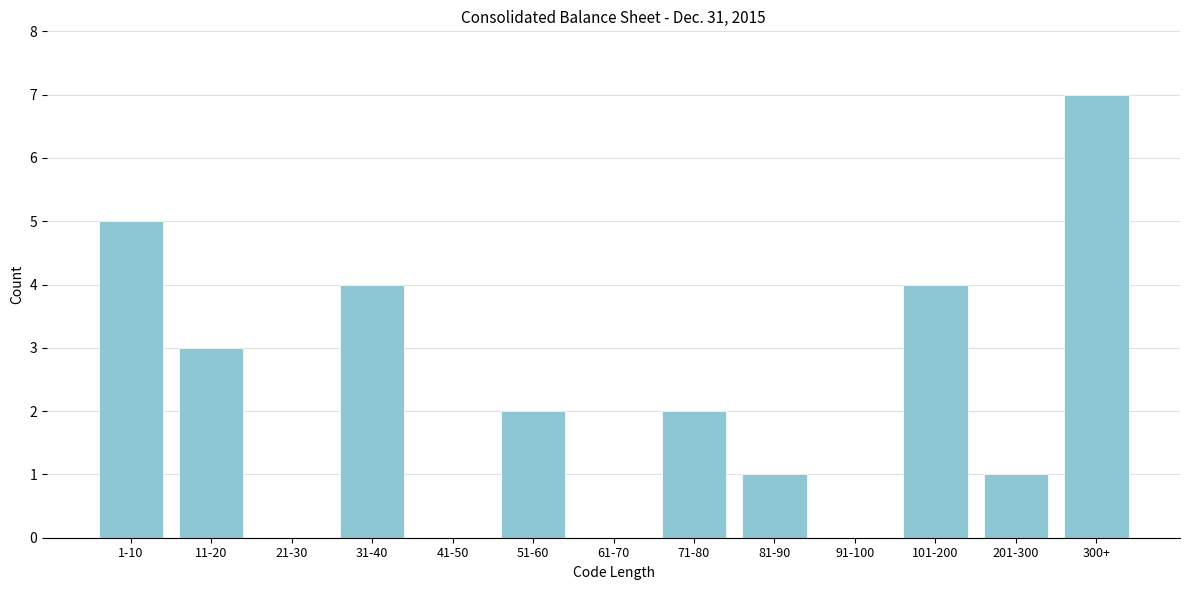

Reading left to right, transcribe all the data shown in this chart.

1-10=5	11-20=3	21-30=0	31-40=4	41-50=0	51-60=2	61-70=0	71-80=2	81-90=1	91-100=0	101-200=4	201-300=1	300+=7